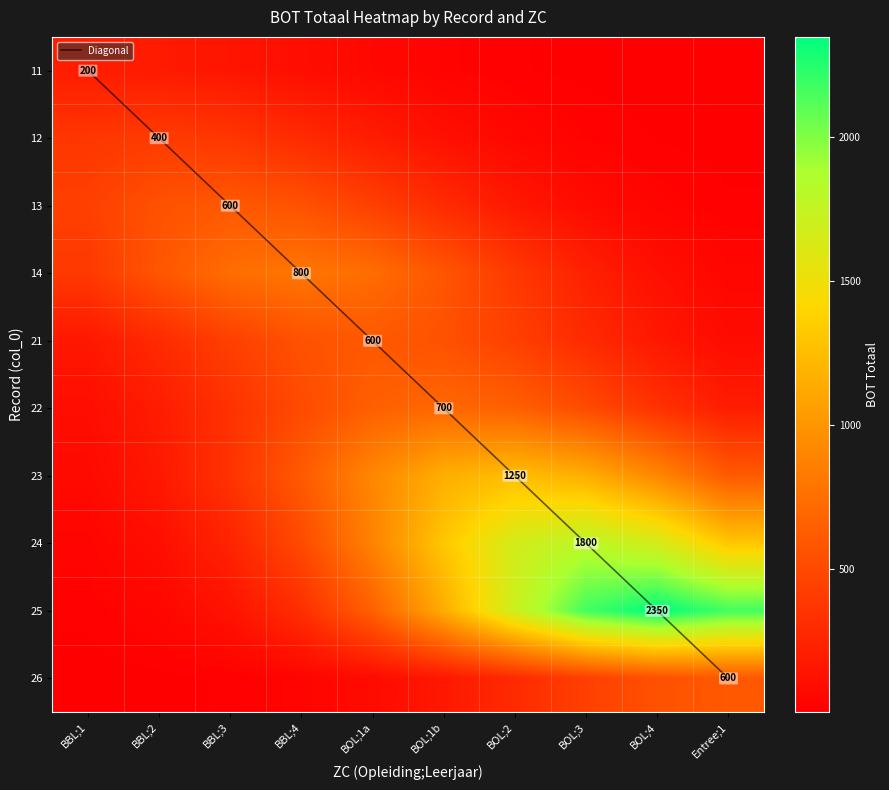

True or false: 23 has a value of 850.1 at BBL;4.

False